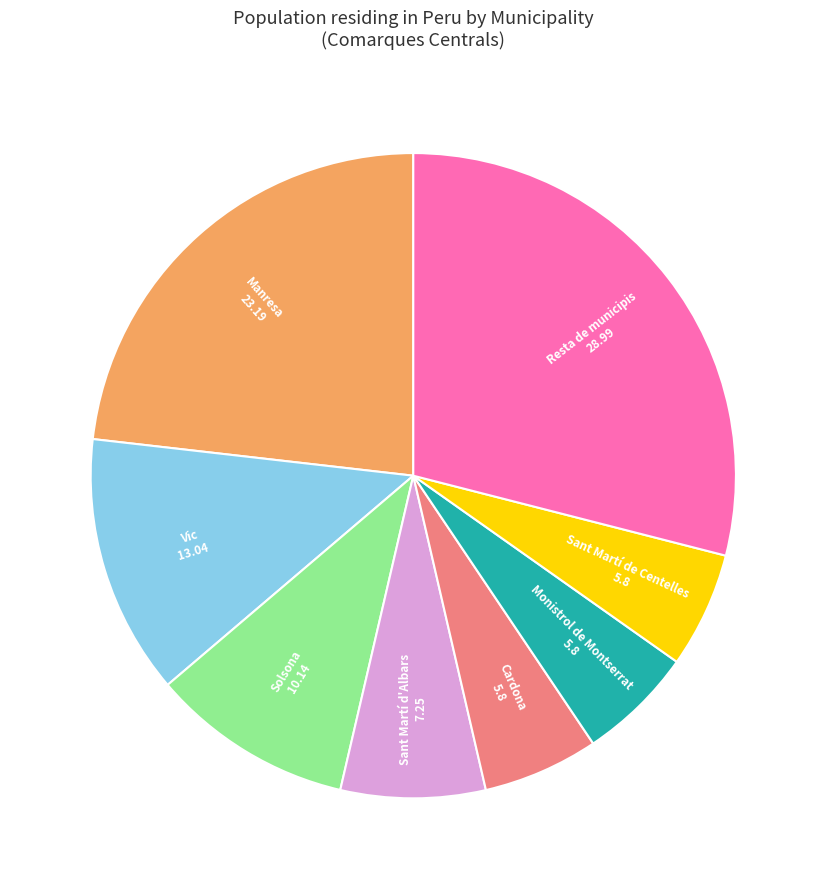

Is there a majority slice in this chart?

No